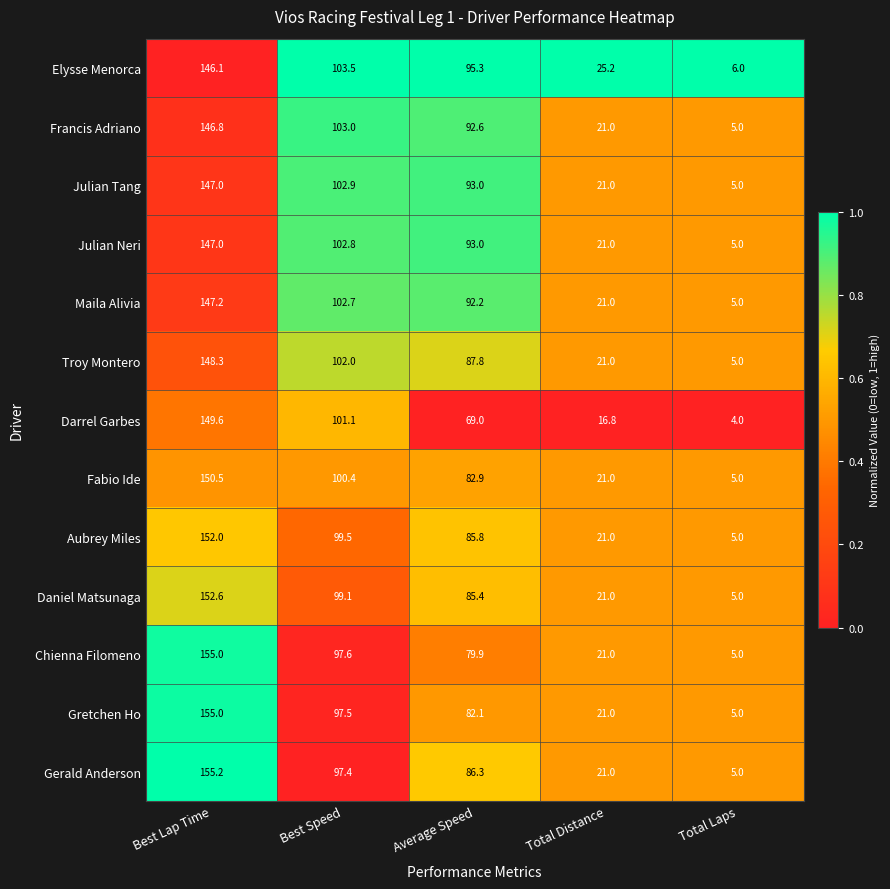

Which series changed the most between Best Lap Time and Best Speed?

Gerald Anderson